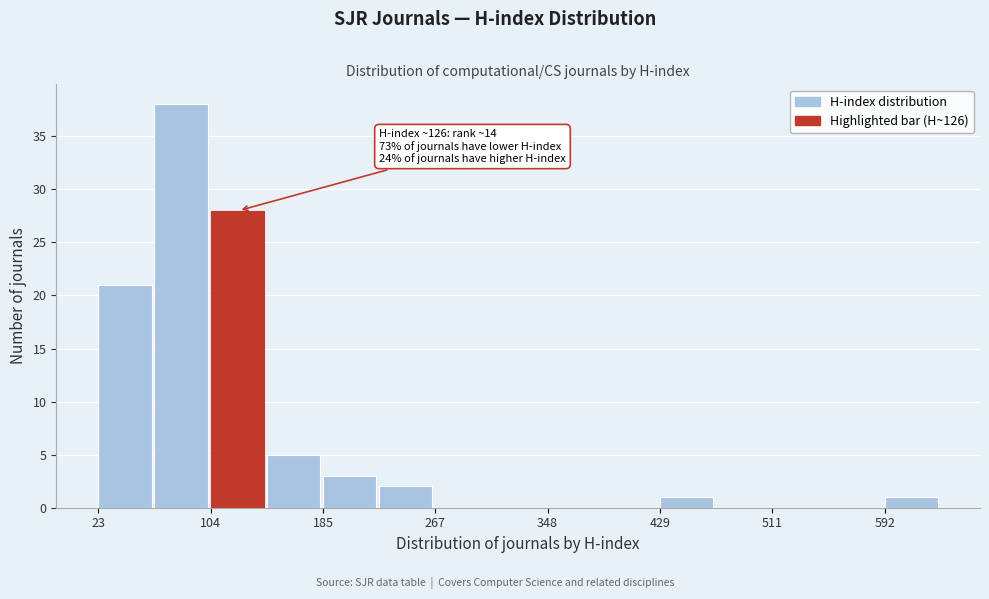

Over which range of the x-axis is the bar tallest?

60 to 100